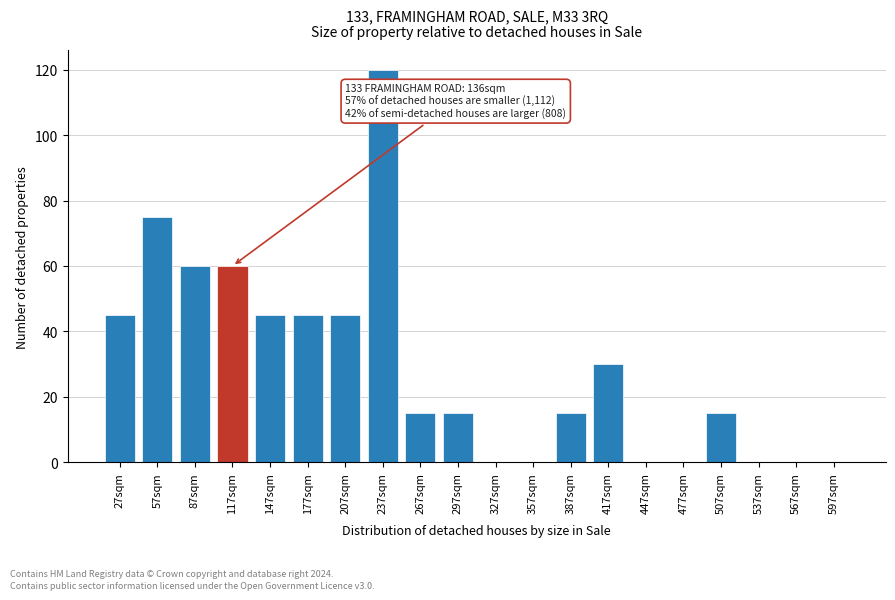

Reading right to left, list all the values displayed in this chart.

597sqm=0	567sqm=0	537sqm=0	507sqm=15	477sqm=0	447sqm=0	417sqm=30	387sqm=15	357sqm=0	327sqm=0	297sqm=15	267sqm=15	237sqm=120	207sqm=45	177sqm=45	147sqm=45	117sqm=60	87sqm=60	57sqm=75	27sqm=45